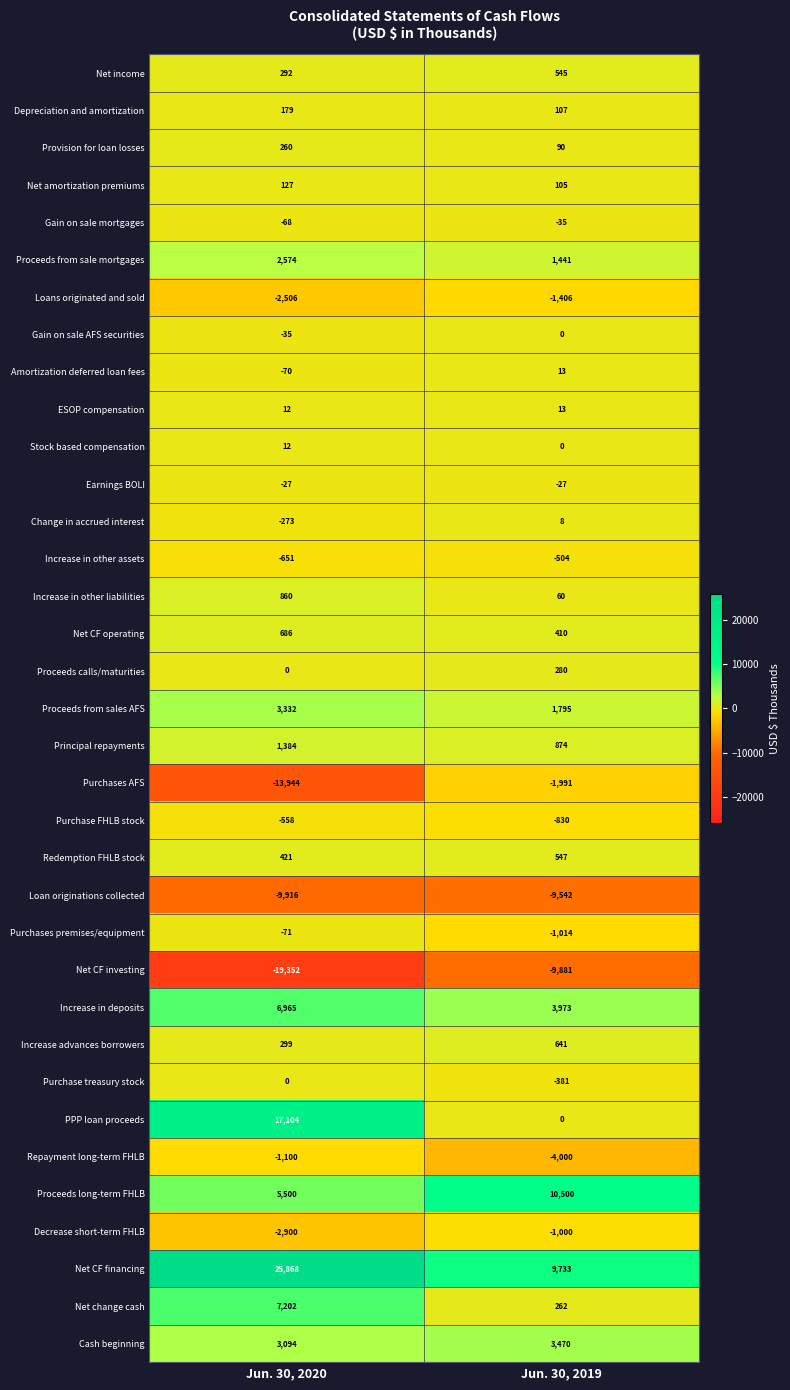

What is the difference between the Purchases AFS values at Jun. 30, 2019 and Jun. 30, 2020?

11953